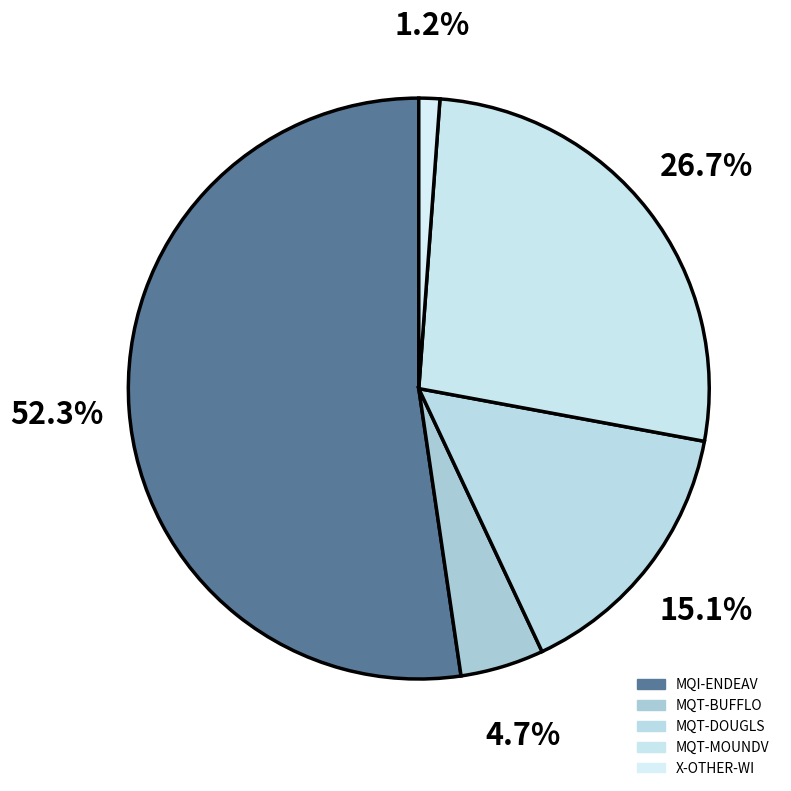

What percentage is the X-OTHER-WI slice, to the nearest percent?

1%